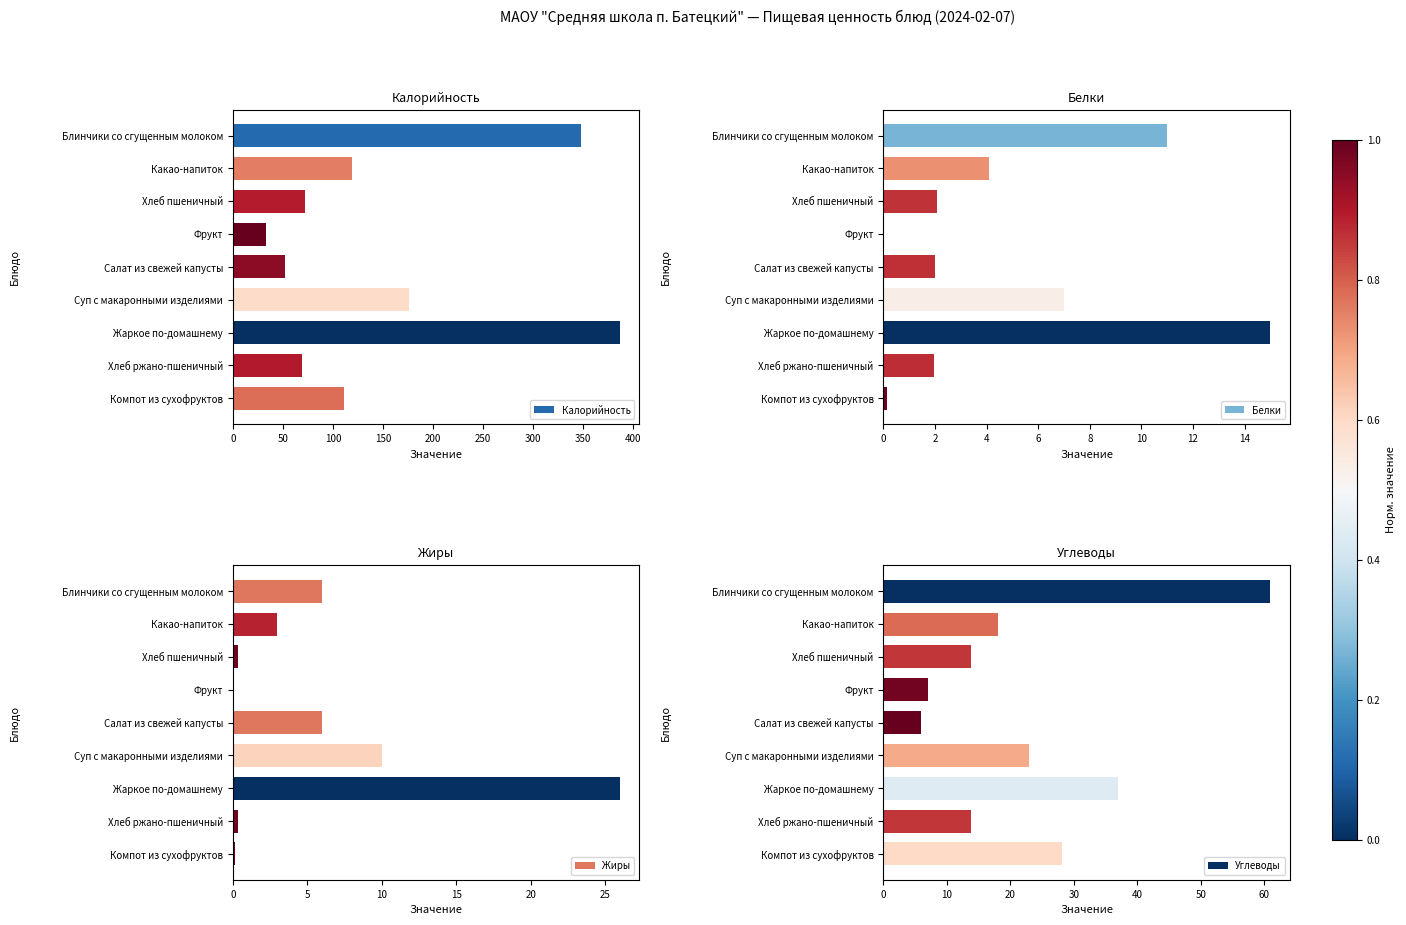

Where is Белки nearest to the value 7?

Суп с макаронными изделиями